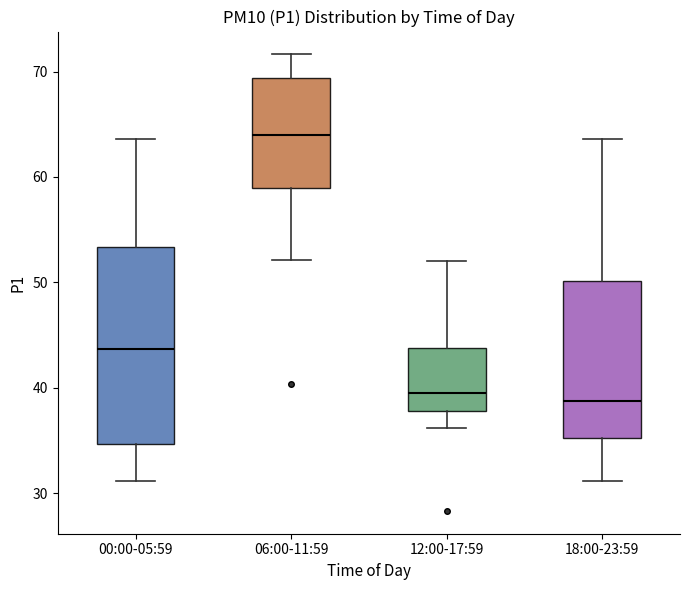

Which box has the highest median line?

06:00-11:59